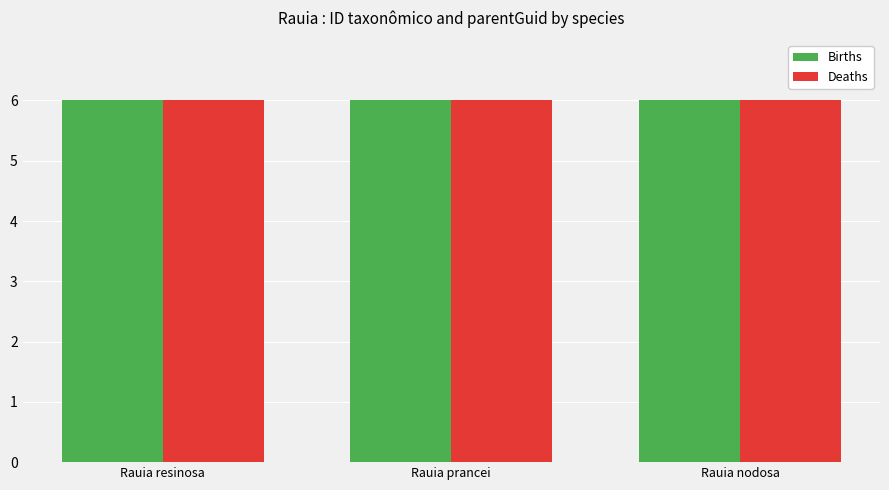

What are all the series names shown in the legend?

Births, Deaths